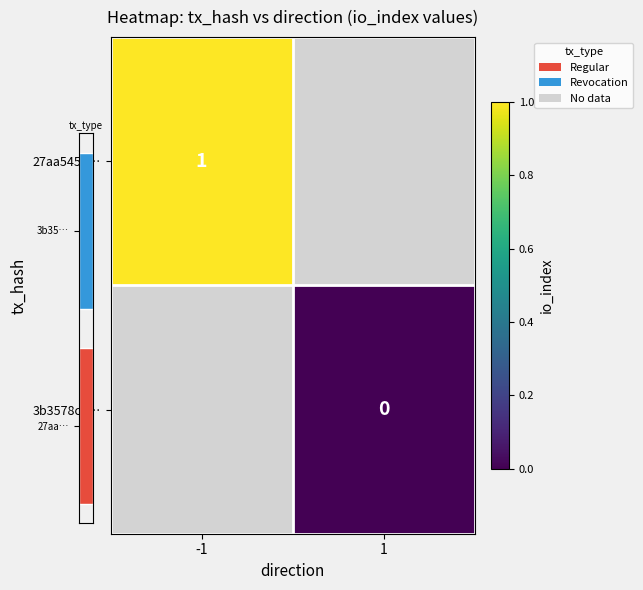

True or false: 27aa5454… has a value of 2 at -1.

False